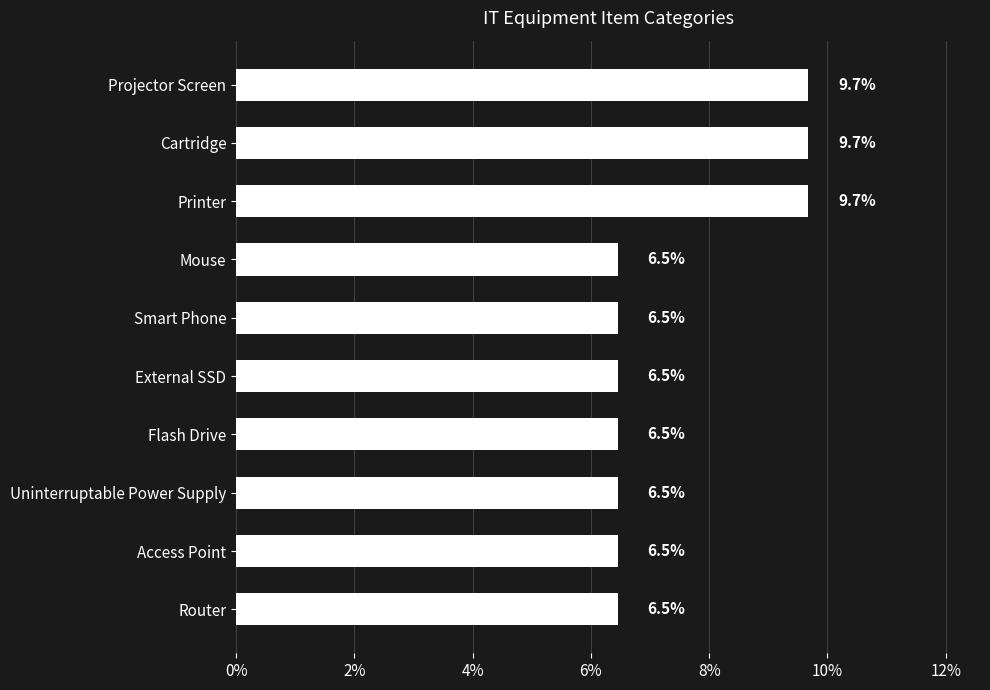

Which has a higher value, Access Point or Printer?

Printer